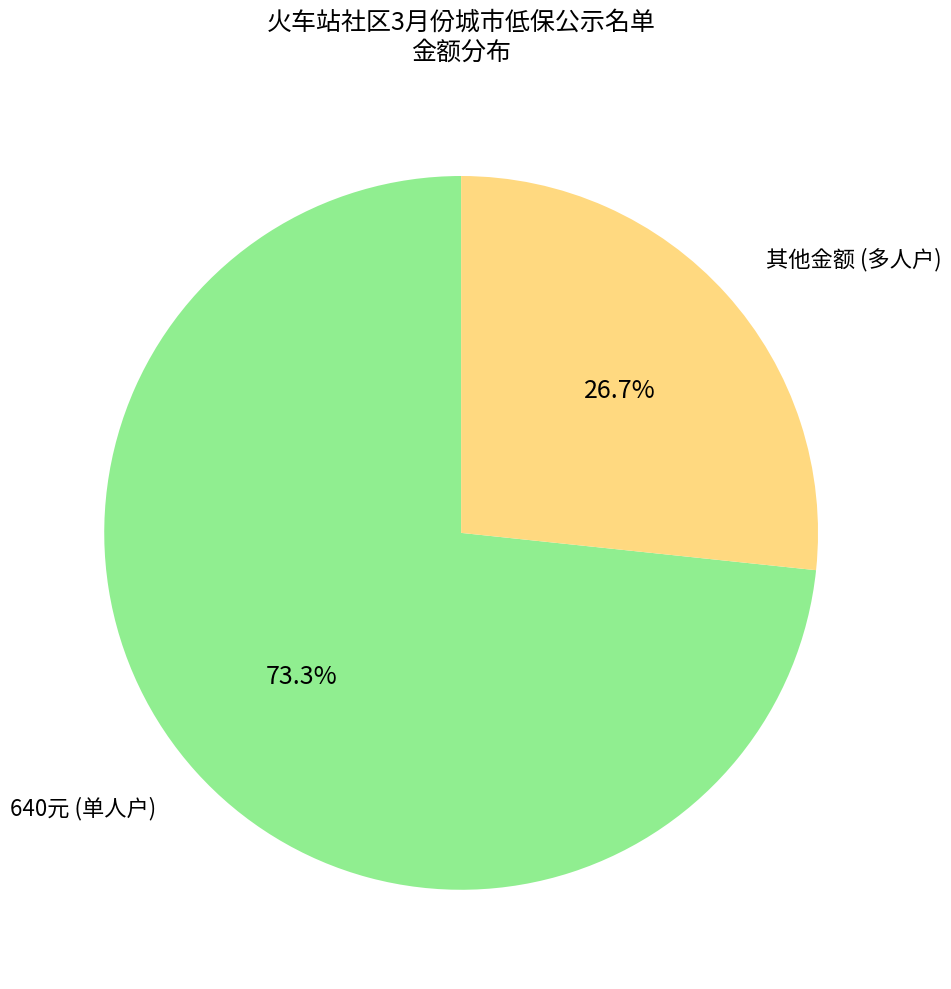

What is the smallest slice in the pie chart?

其他金额 (多人户)